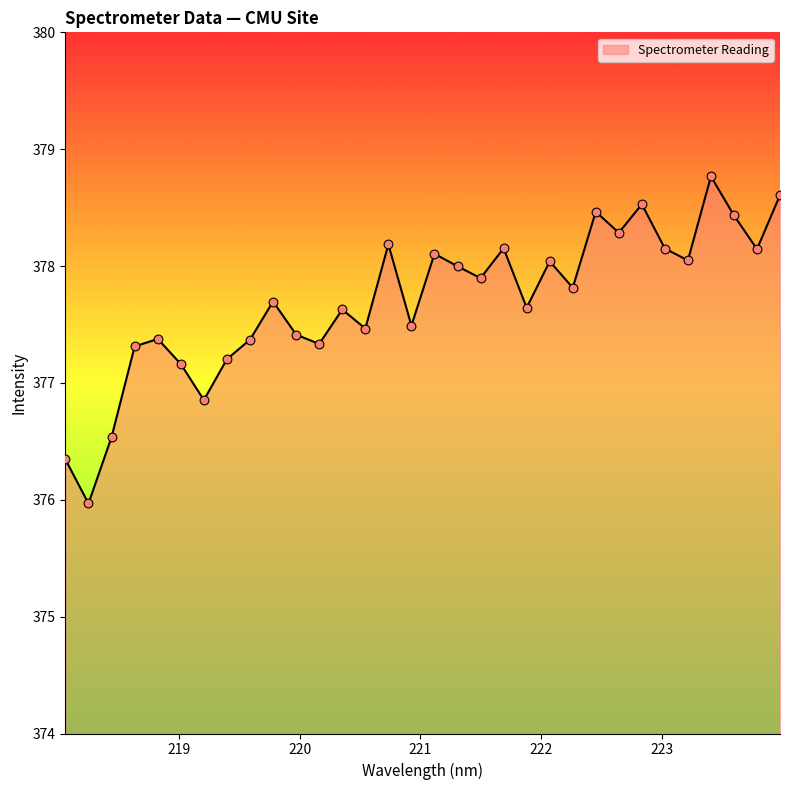

What is the minimum value shown in the chart?

376.0